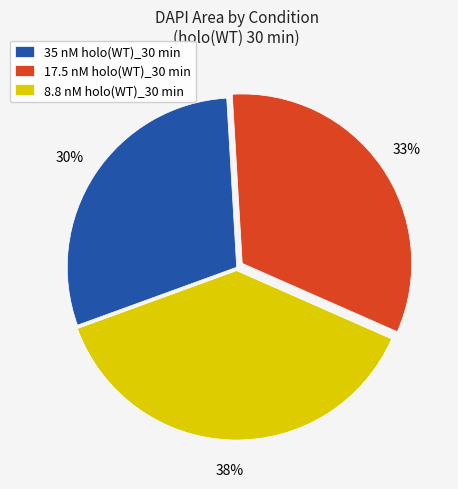

How many slices are in this pie chart?

3